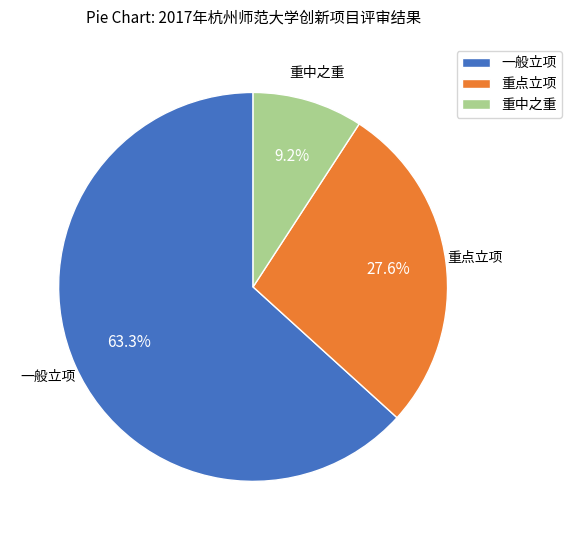

Which slice is the smallest?

重中之重